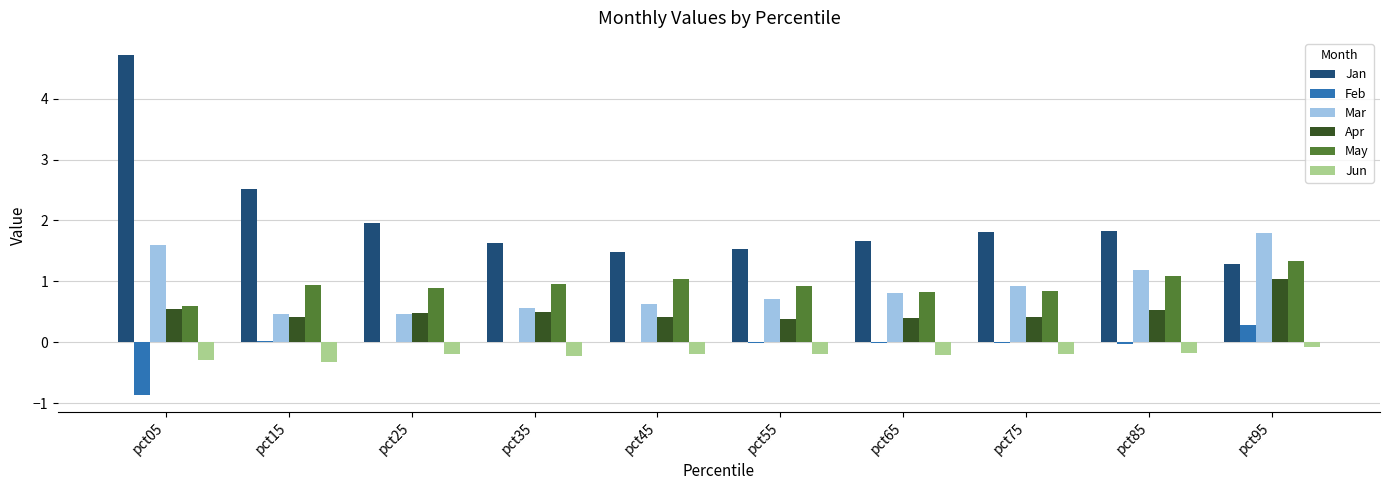

What is the total value across all series at pct35?

3.4